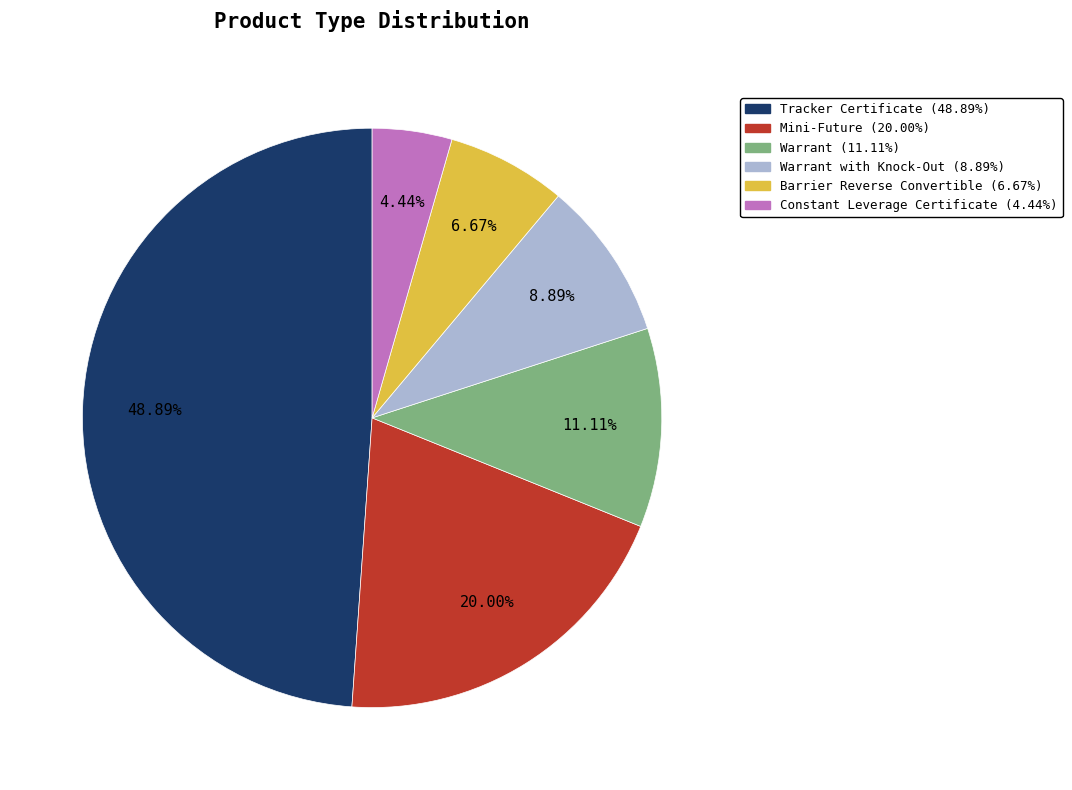

Is there a majority slice in this chart?

No